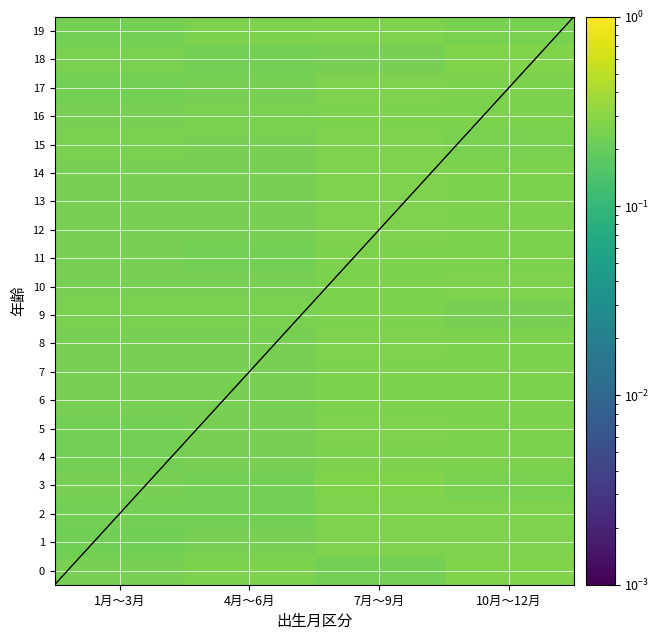

At which label does 1 reach its minimum?

1月～3月